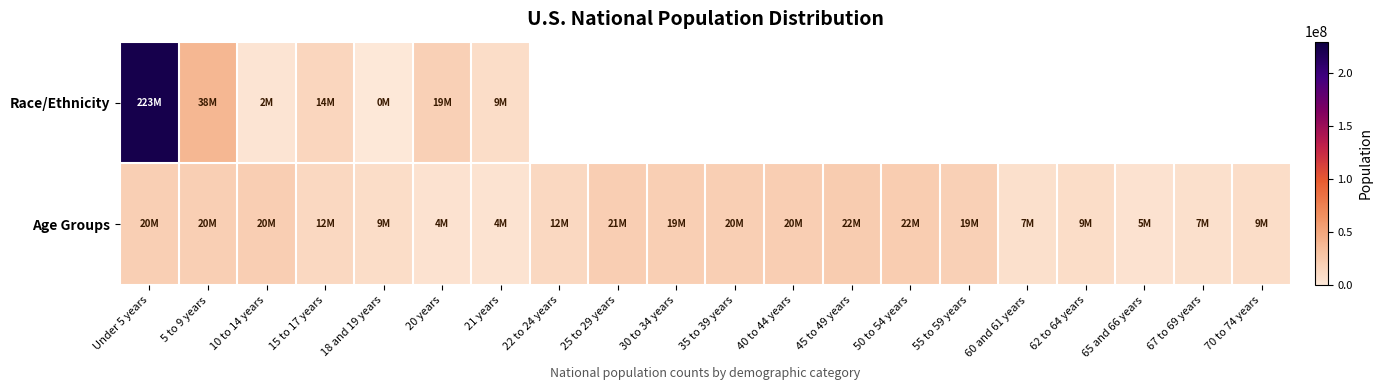

At which label is Race/Ethnicity closest to 112046639?

5 to 9 years